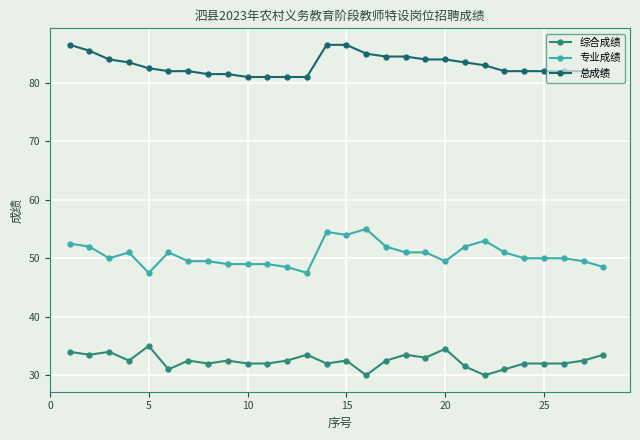

Count the number of categories in the chart.

28